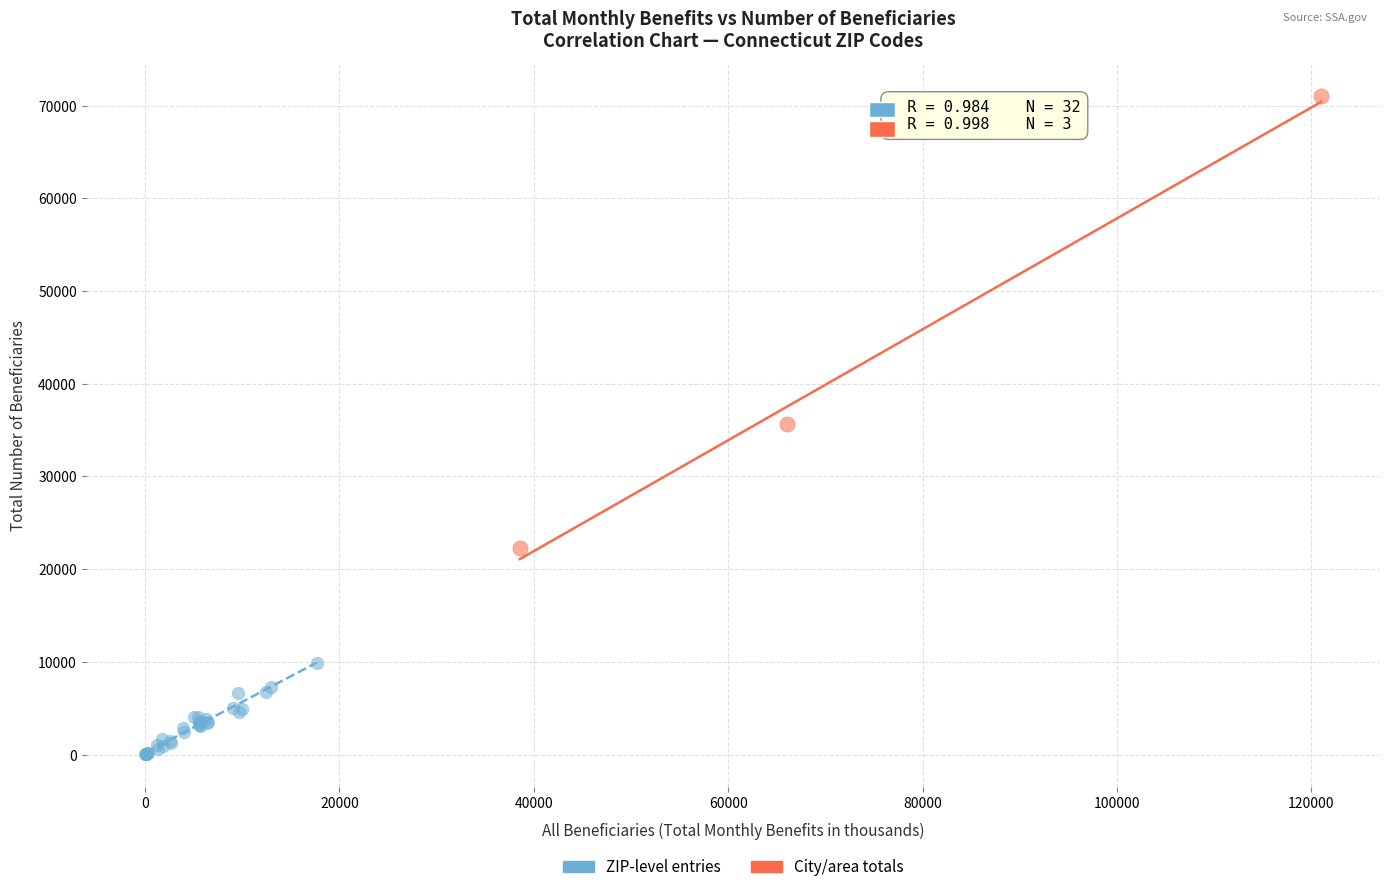

Which series contains the lowest Y value?

ZIP-level entries